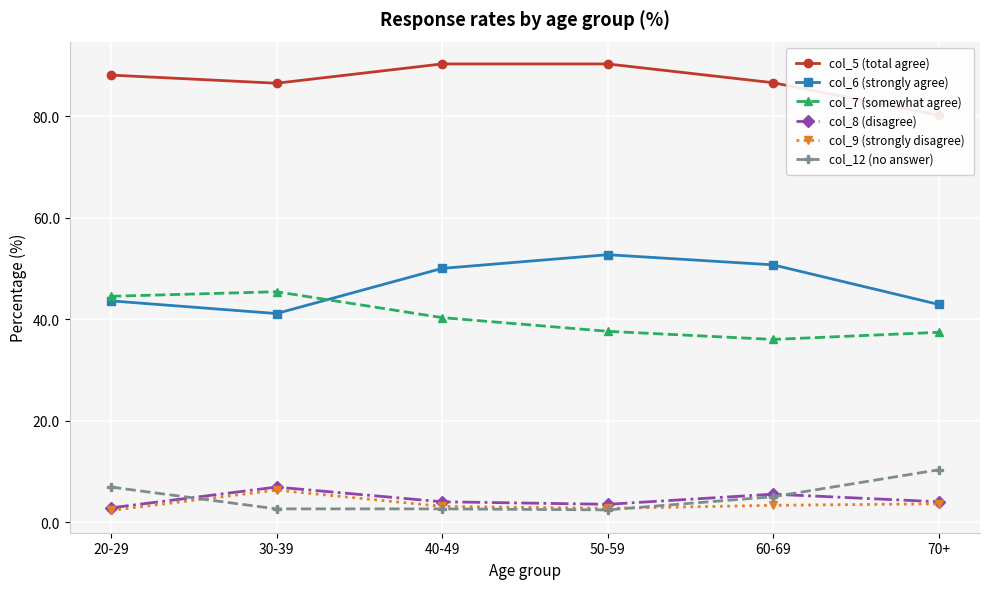

What are all the series names shown in the legend?

col_5 (total agree), col_6 (strongly agree), col_7 (somewhat agree), col_8 (disagree), col_9 (strongly disagree), col_12 (no answer)